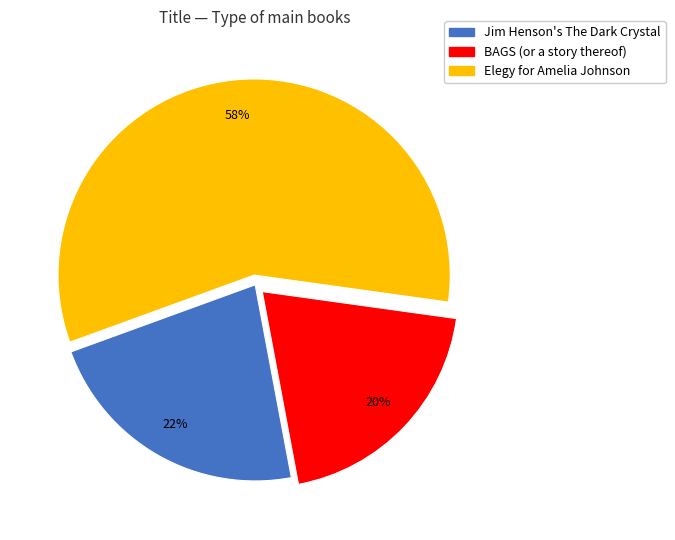

Does Elegy for Amelia Johnson represent more than half of the total?

Yes